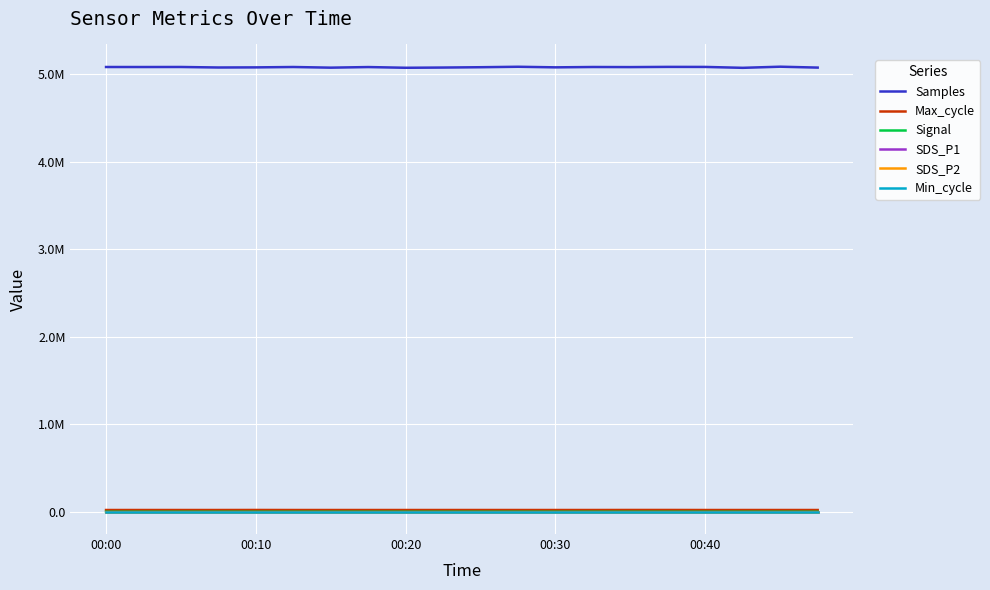

What is the label of the 20th point from the right?

00:00